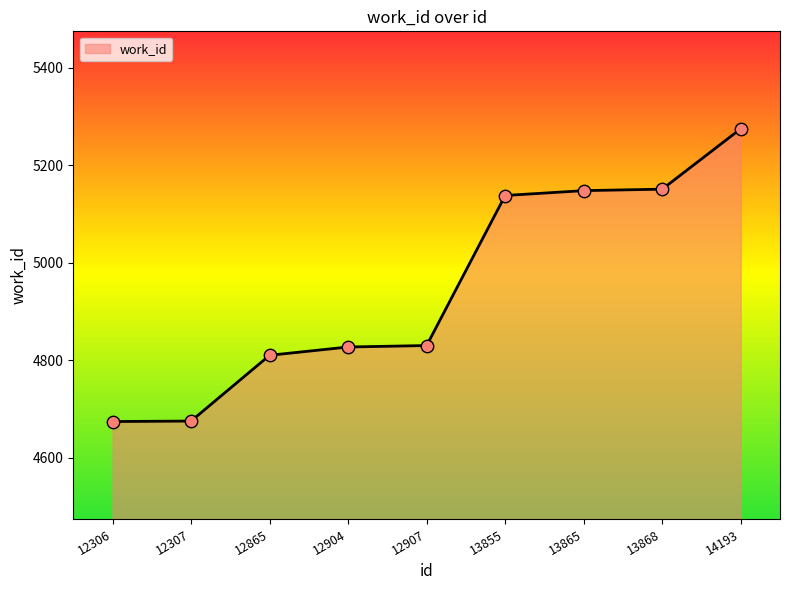

Approximately how many times larger is the value at 12307 compared to 12904?

1.0